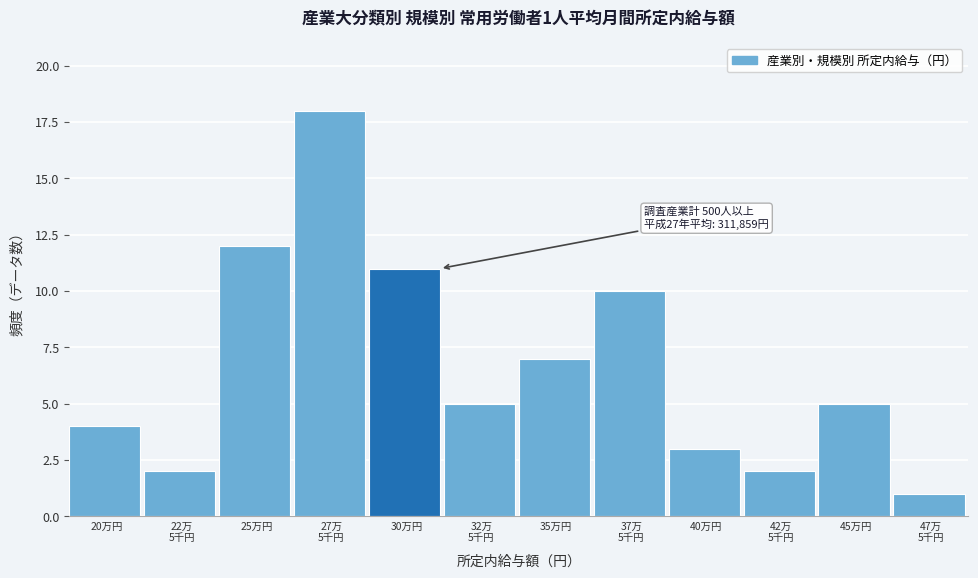

Reading left to right, what are all the values shown in this chart?

4	2	12	18	11	5	7	10	3	2	5	1